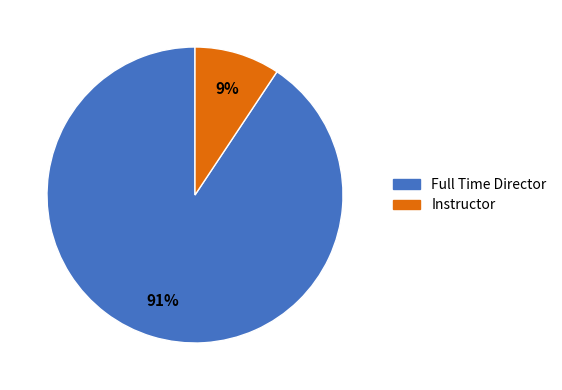

What percentage is the Full Time Director slice, to the nearest percent?

91%